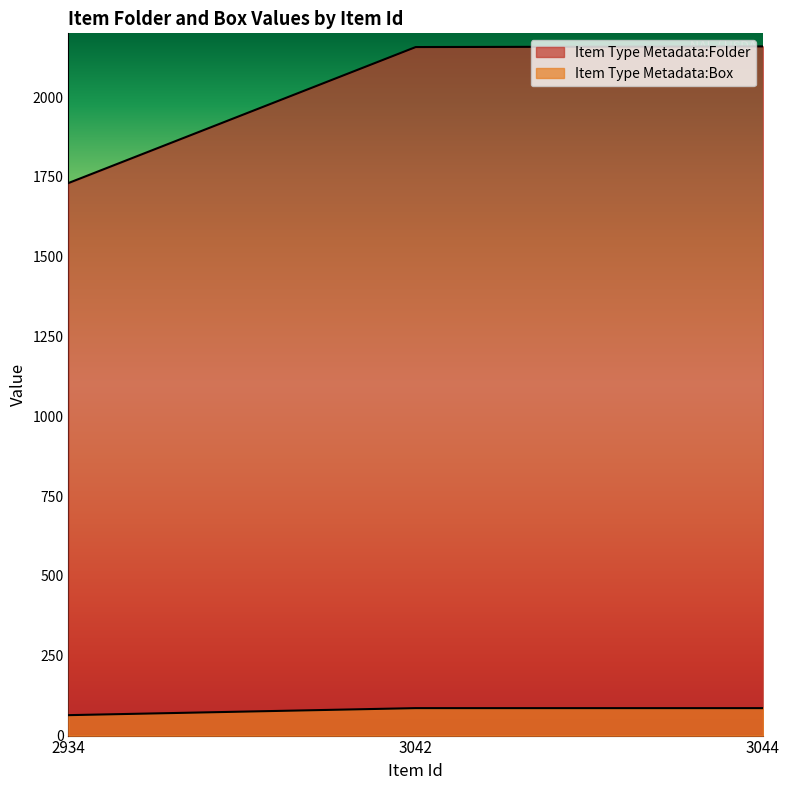

List the labels in order of Item Type Metadata:Folder value, smallest first.

2934, 3042, 3044